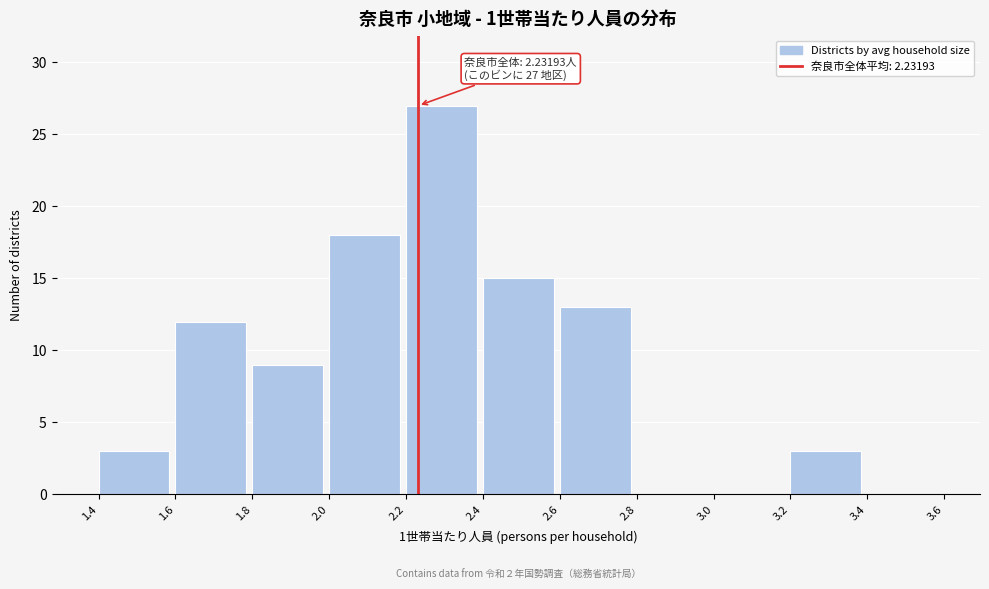

Over which range of the x-axis is the bar tallest?

2.2 to 2.4